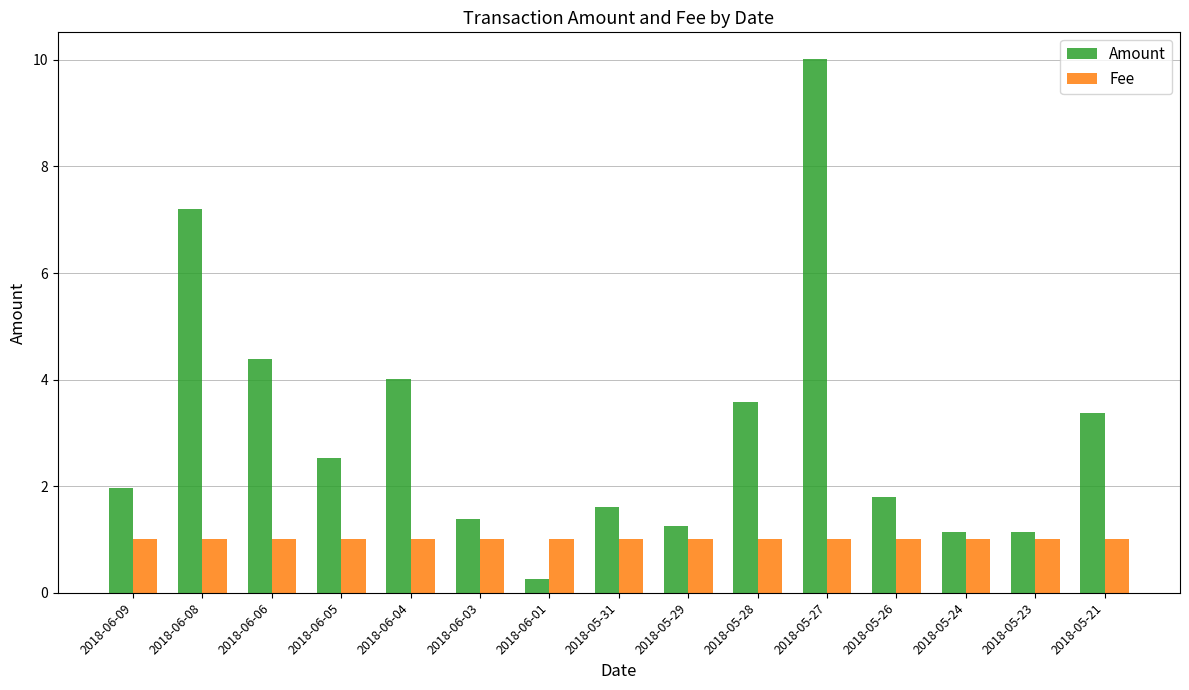

What is the total value across all series at 2018-06-03?

2.4